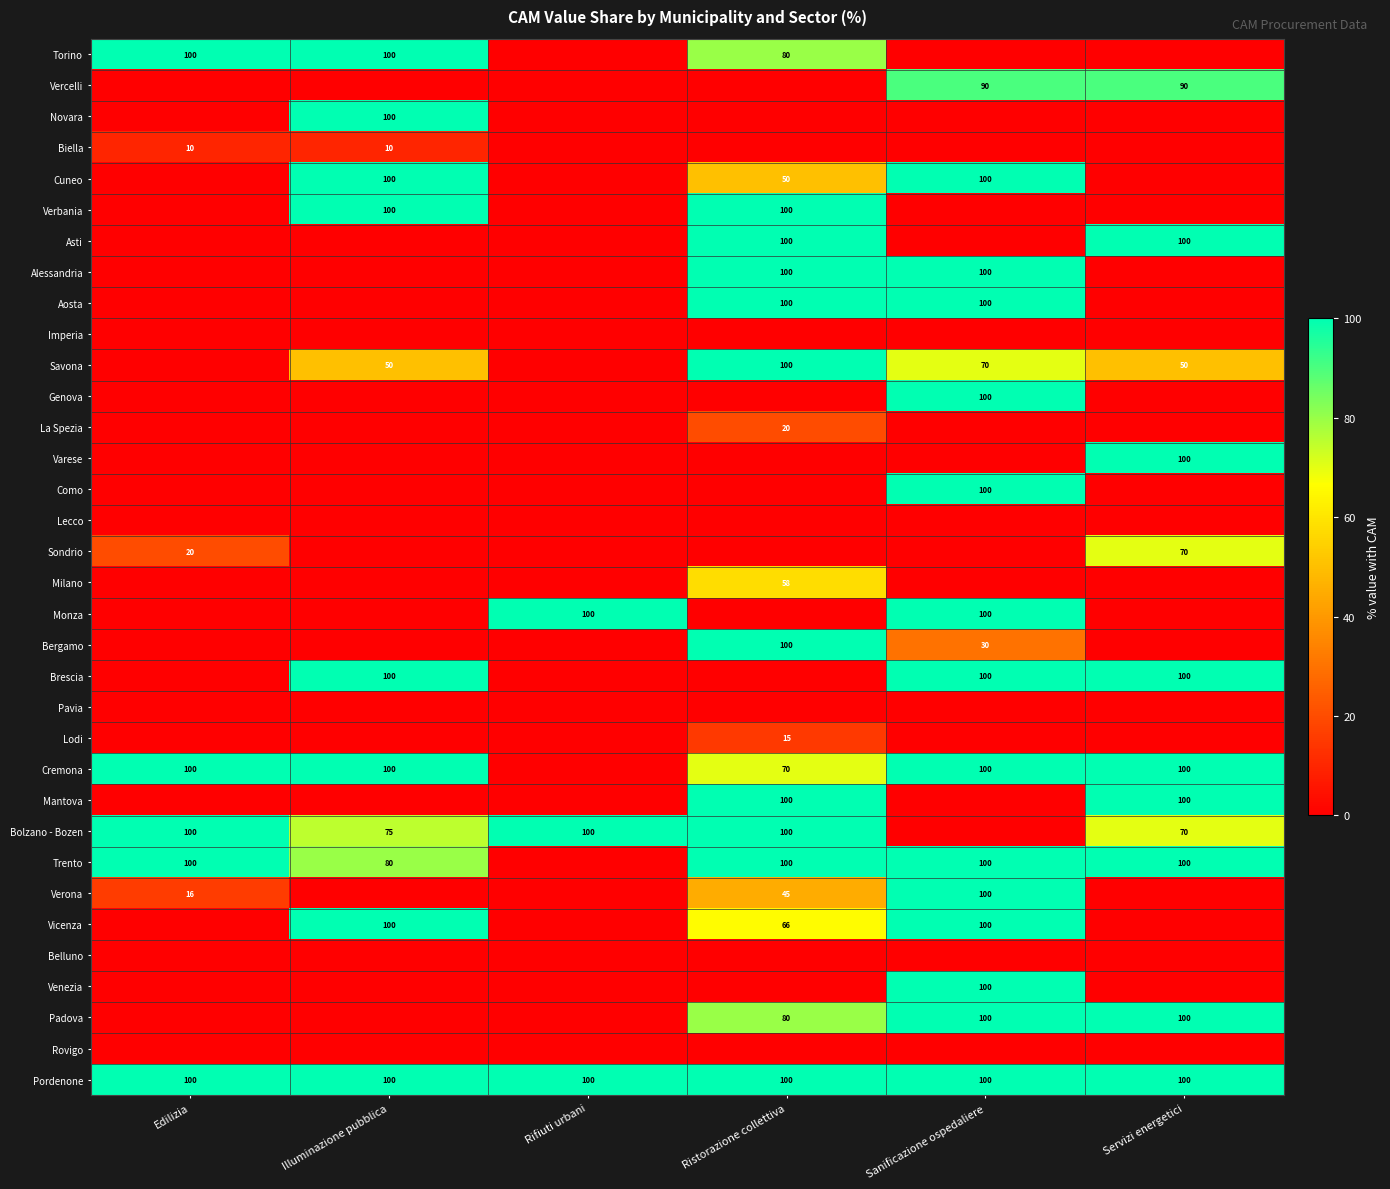

The value of Verbania at Illuminazione pubblica is 20. True or false?

False